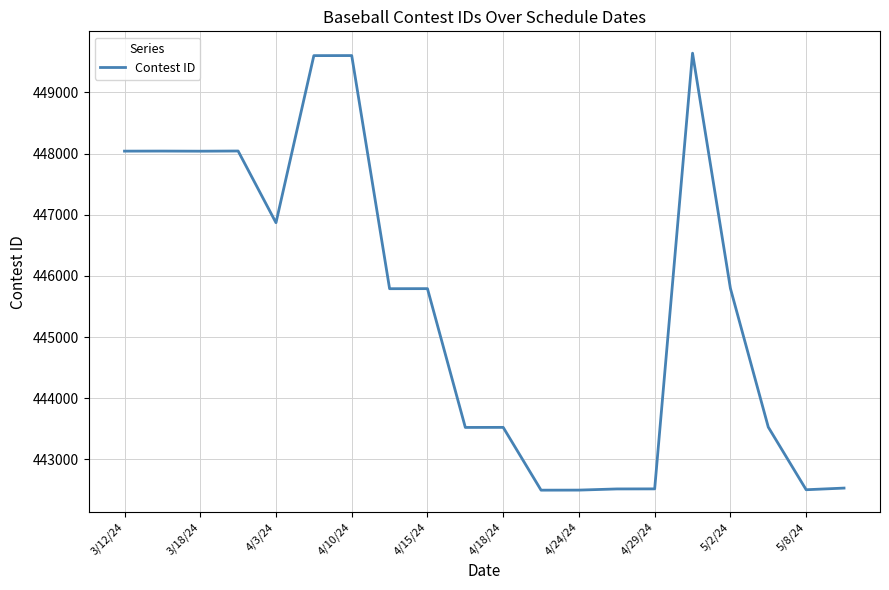

How many lines are shown in the chart?

1